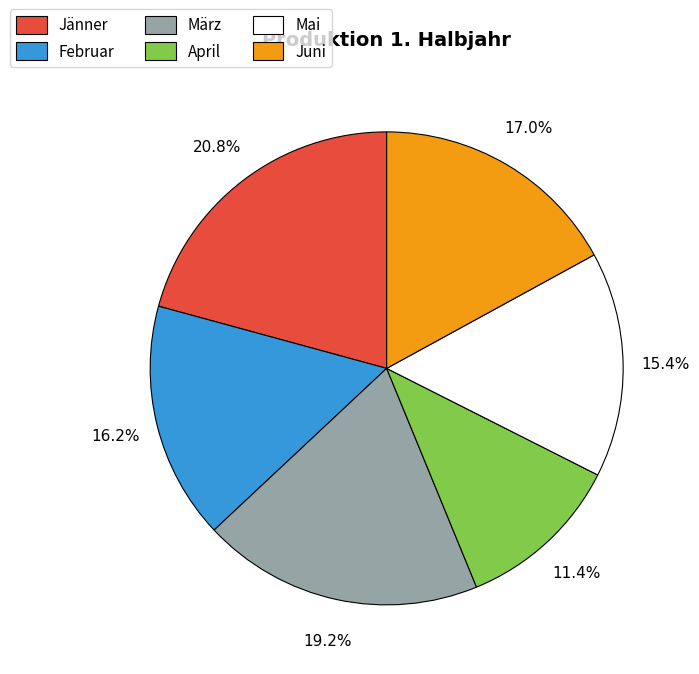

The Mai slice represents 15% of the pie. True or false?

True